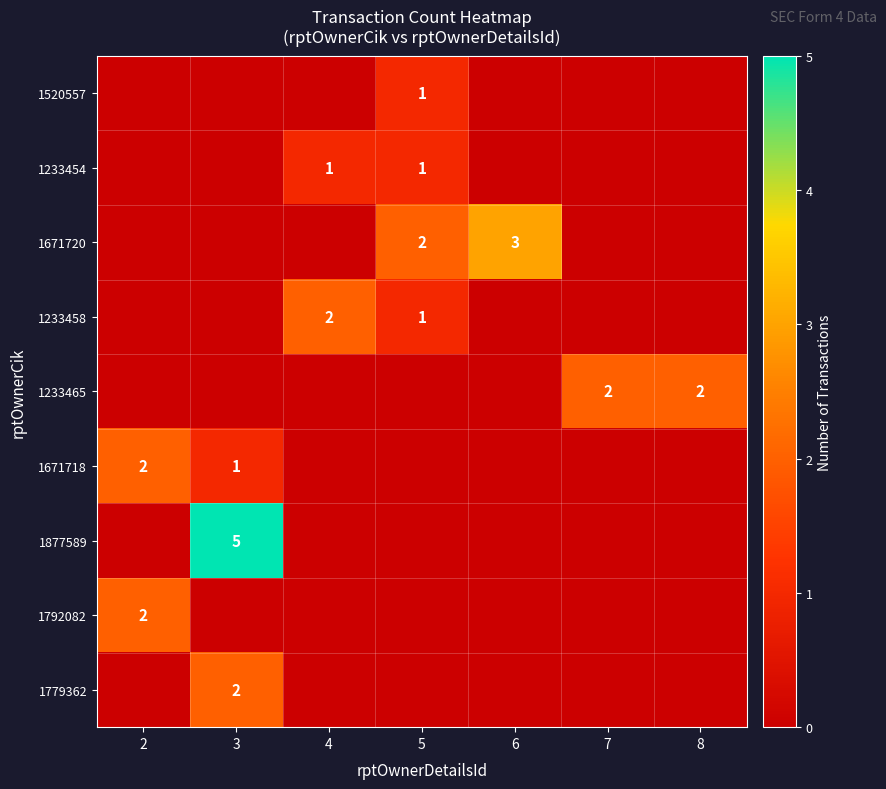

At which category is the sum across all series the highest?

3